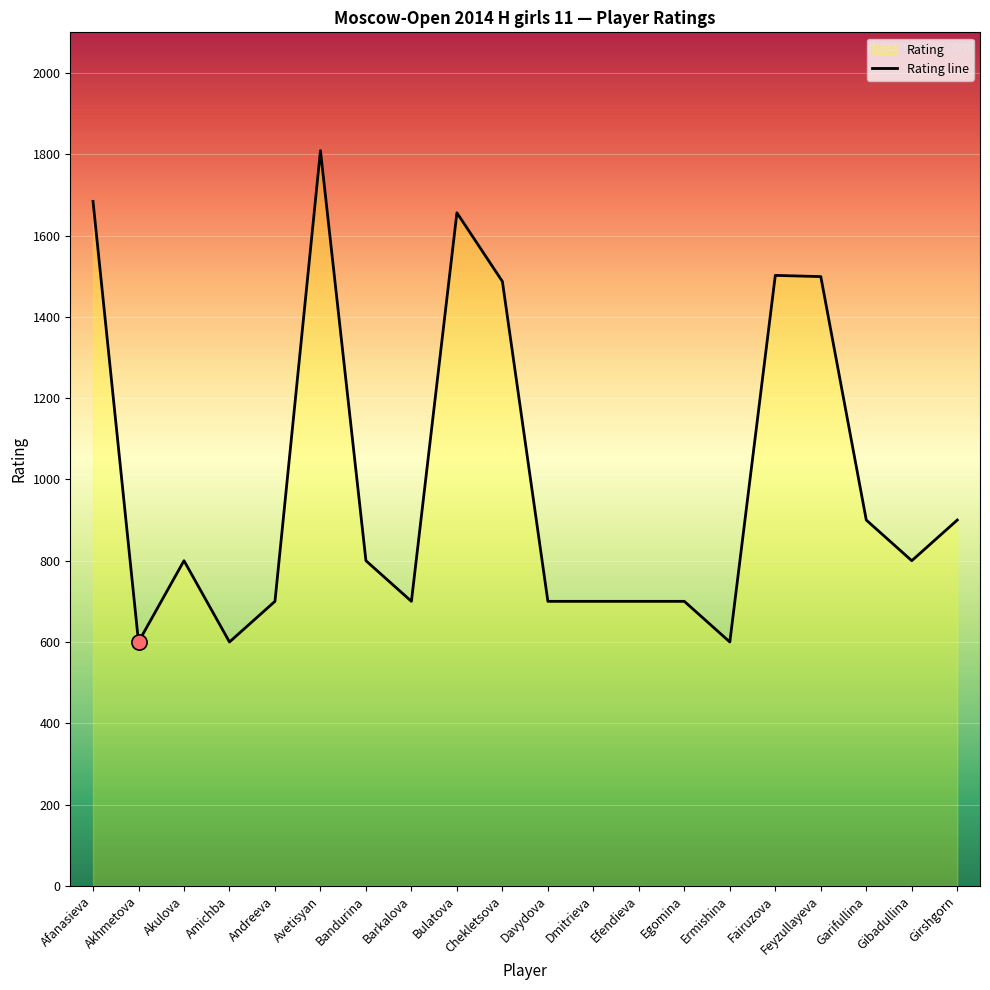

Which has a higher value, Afanasieva or Avetisyan?

Avetisyan